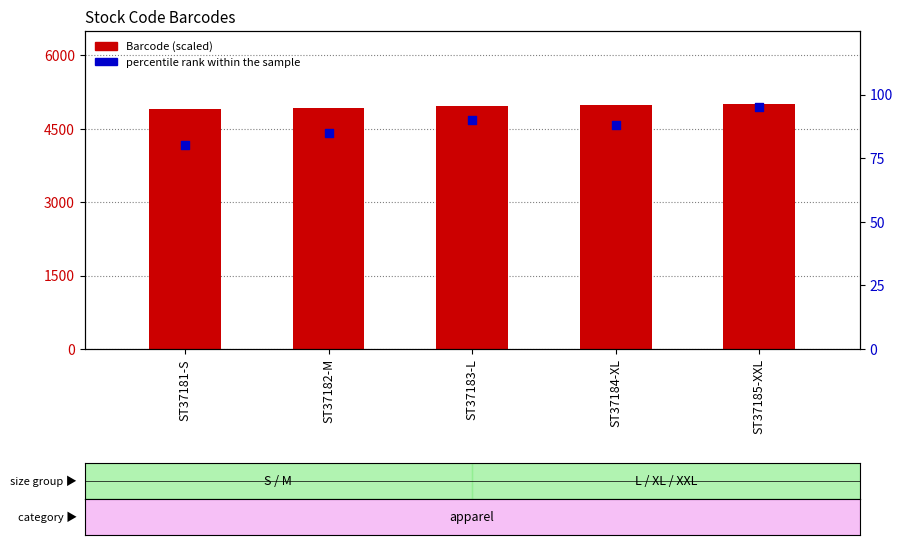

What are all the series names shown in the legend?

Barcode (scaled), percentile rank within the sample